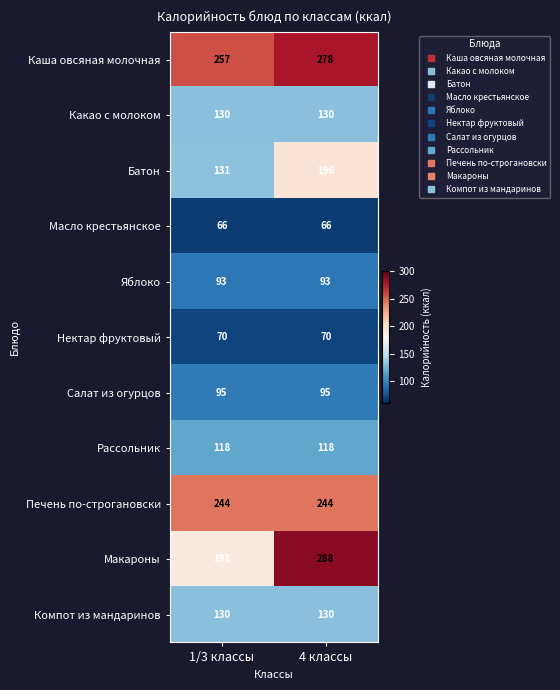

Count the number of data series in this chart.

11